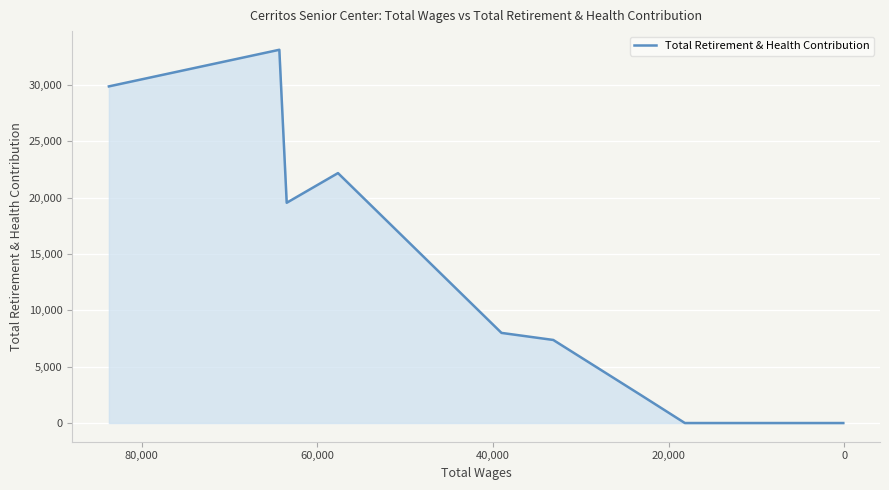

Reading right to left, extract all data points from this chart.

0	0	0	0	0	0	0	0	0	0	0	0	0	0	0	0	0	0	2471	7373	8000	22184	19550	33130	29880